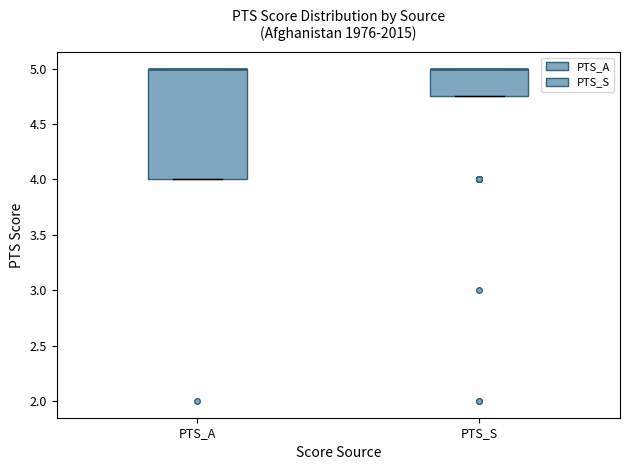

Which box is the tallest, from its lower edge to its upper edge?

PTS_A